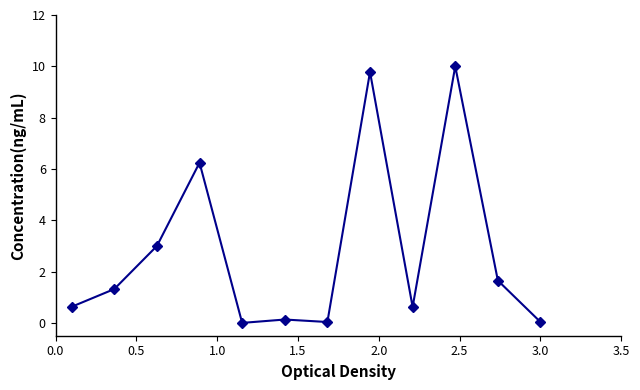

True or false: there are more than 2 points higher than both neighbors.

True